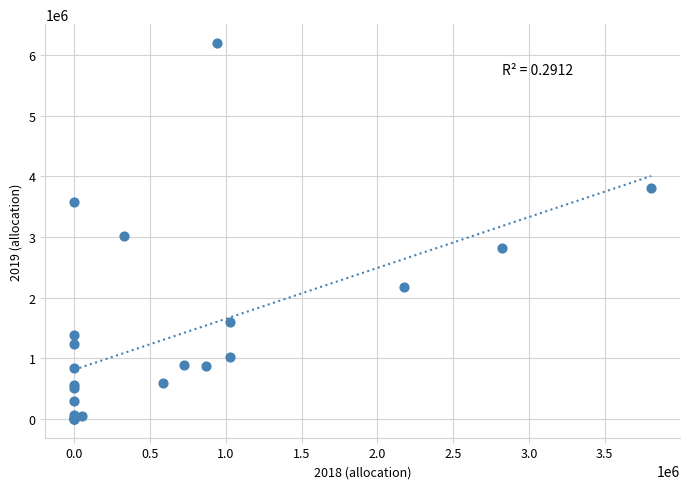

What Y value in the scatter plot is closest to 3101652?

3025449.9